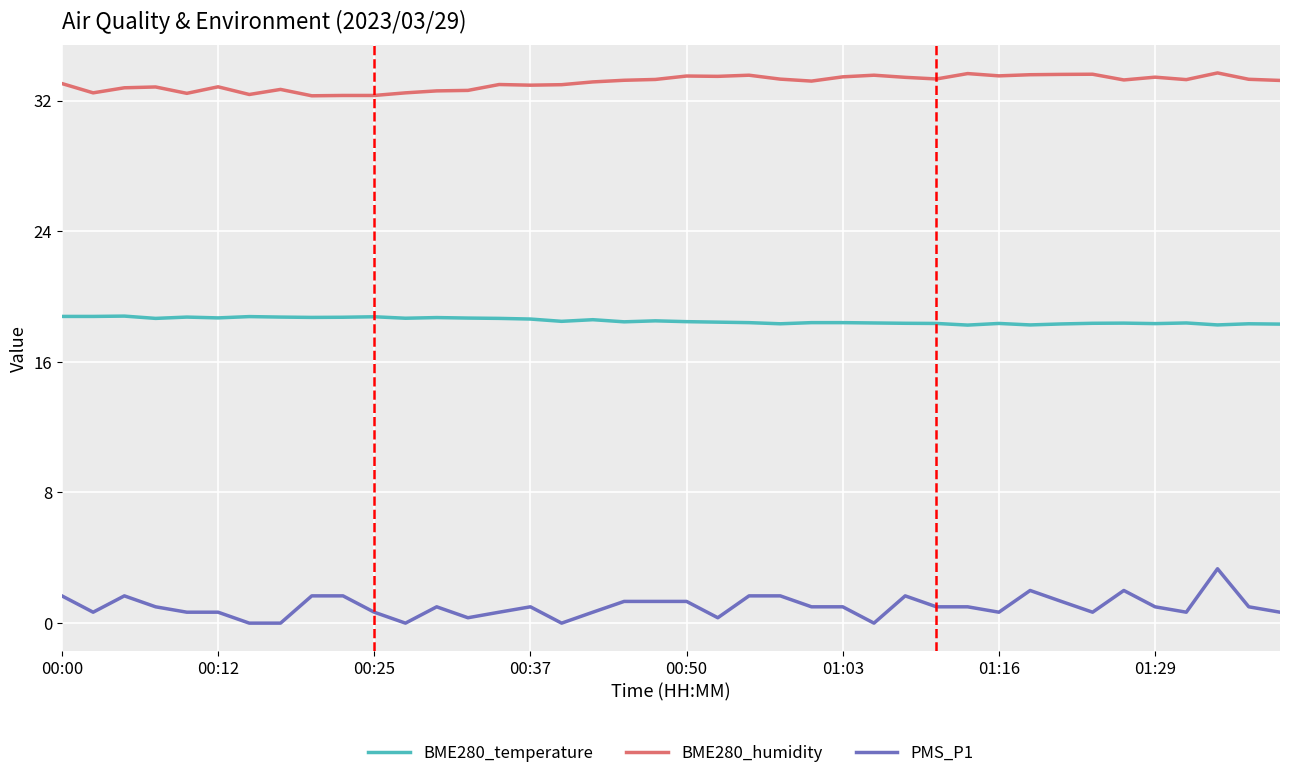

Which series has the widest spread of values?

PMS_P1